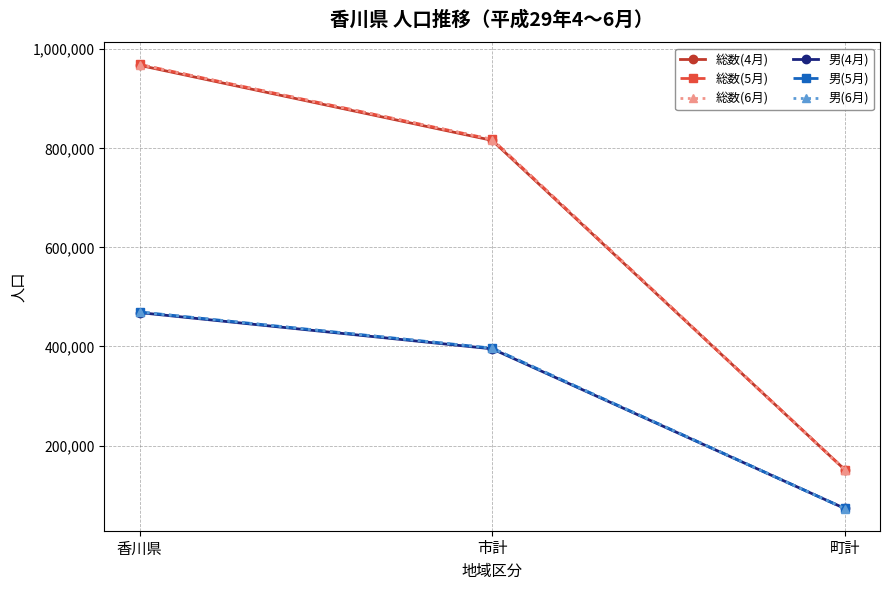

At which label does 男(5月) first exceed 396599?

香川県